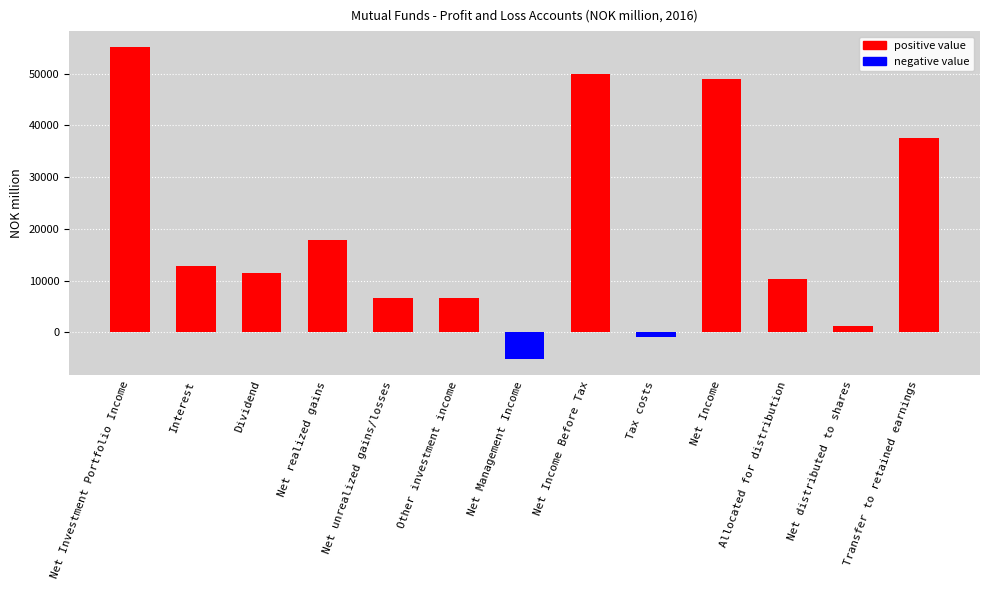

What is the label of the 13th bar from the right?

Net Investment Portfolio Income